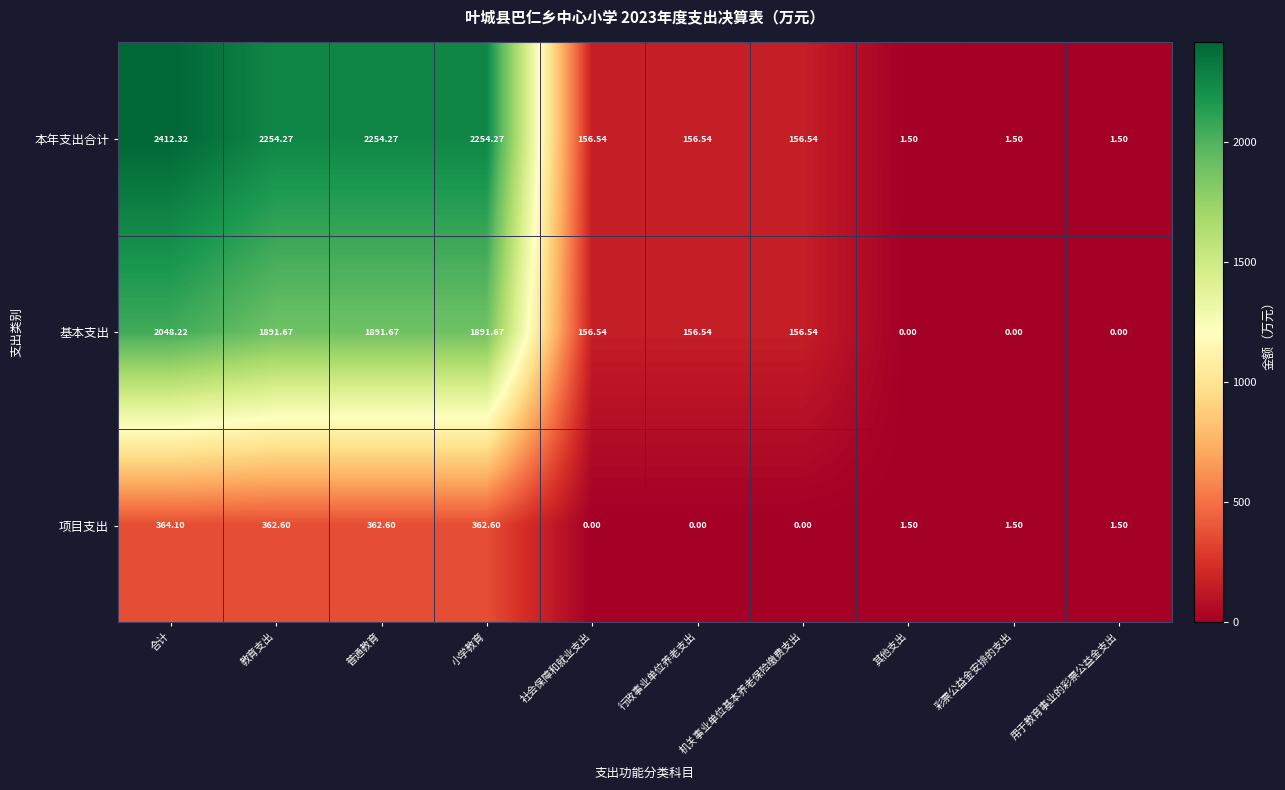

Is the value of 基本支出 at 合计 greater than the value of 本年支出合计 at 普通教育?

No